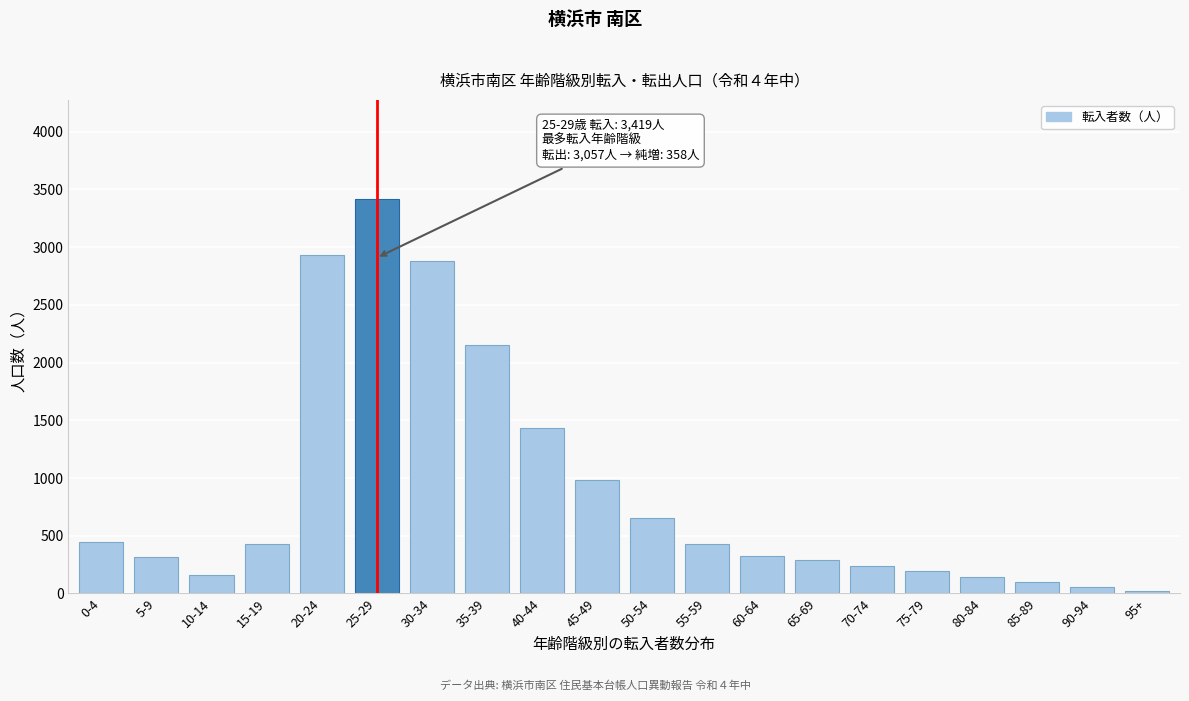

What is the label of the 7th bar from the left?

30-34